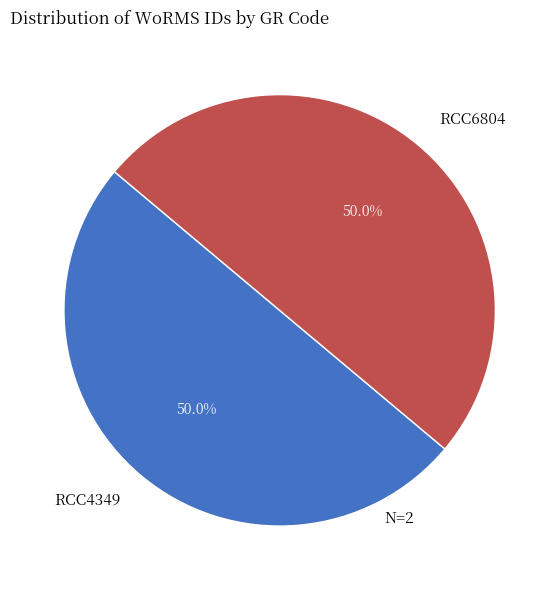

The RCC4349 slice represents 50% of the pie. True or false?

True